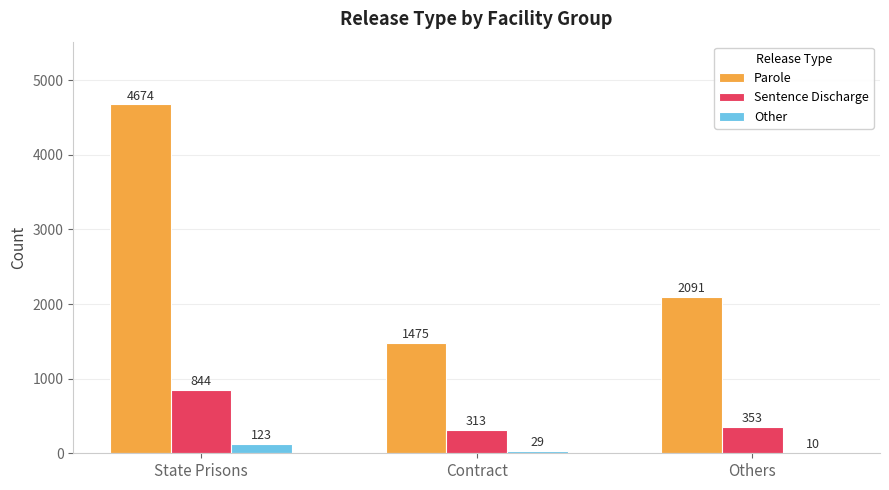

Which series changed the most between State Prisons and Others?

Parole